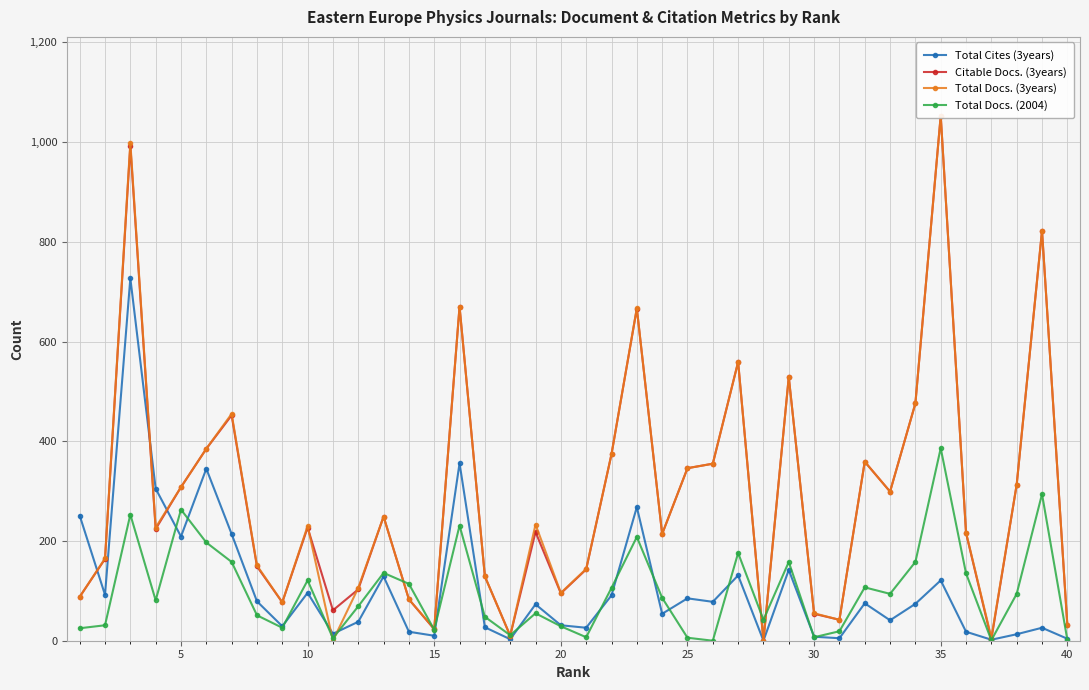

True or false: Total Docs. (2004) has more than 1 points higher than both neighbors.

True